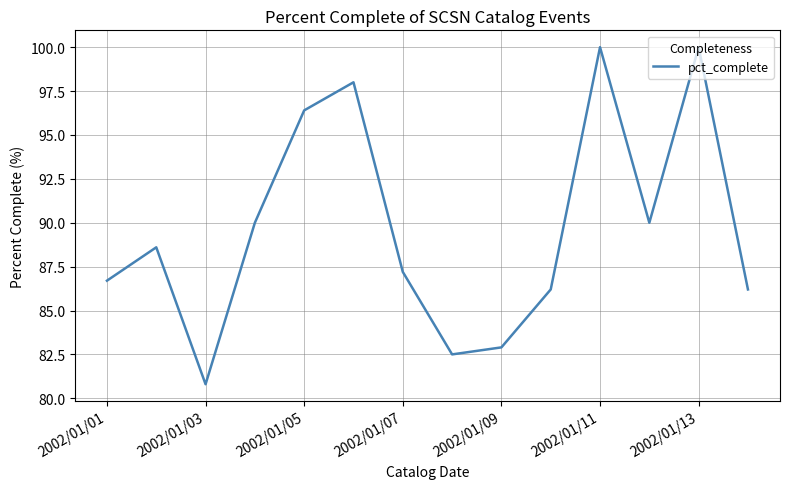

What is the greatest value displayed?

100.0